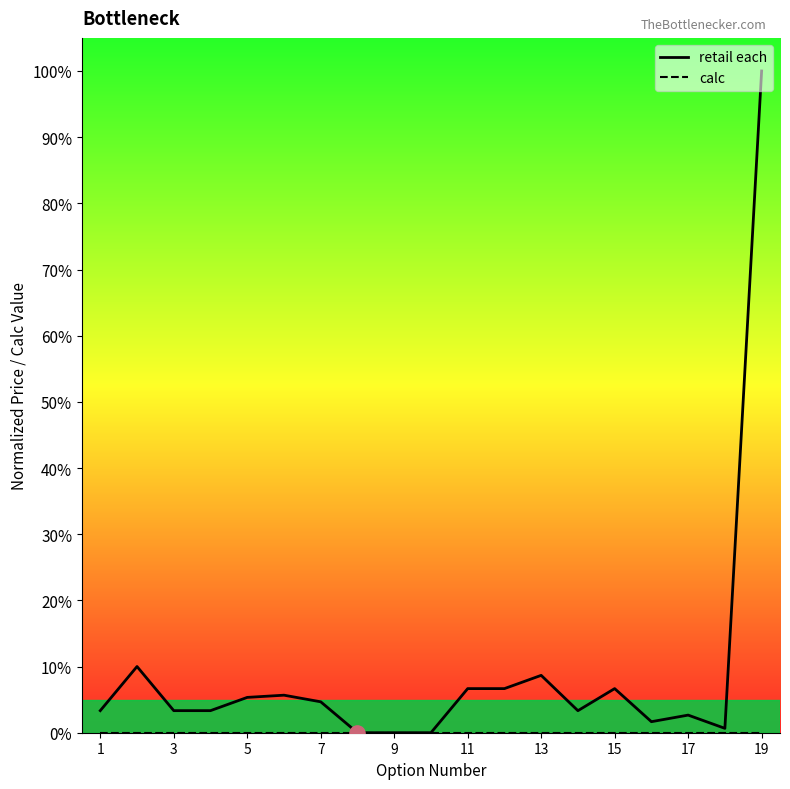

What are all the series names shown in the legend?

retail each, calc